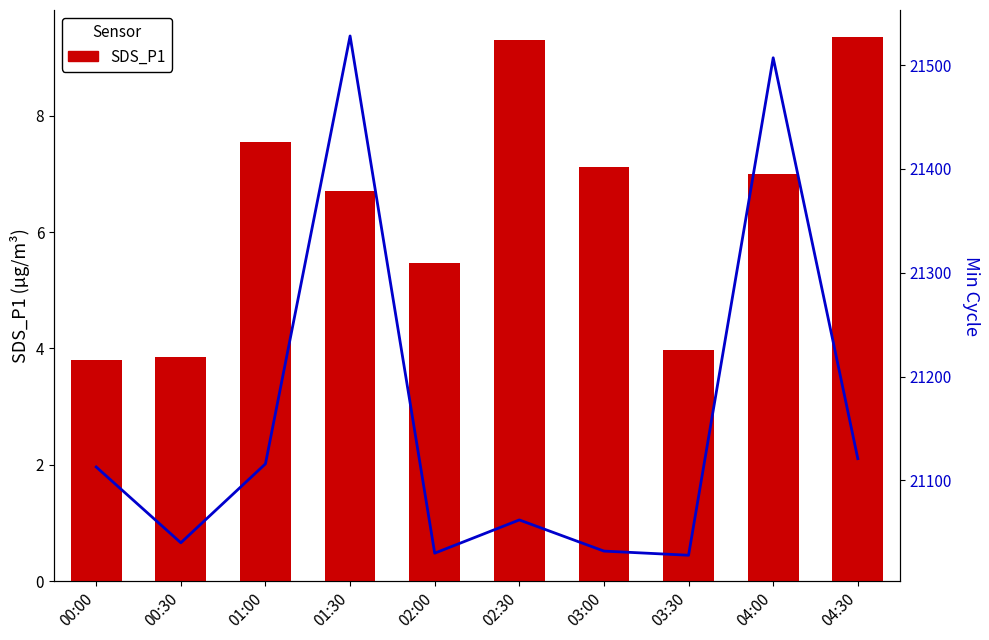

Reading left to right, extract all data points from this chart.

SDS_P1: 00:00=3.8	00:30=3.9	01:00=7.5	01:30=6.7	02:00=5.5	02:30=9.3	03:00=7.1	03:30=4.0	04:00=7.0	04:30=9.3
Min_cycle: 00:00=21113.0	00:30=21040.0	01:00=21116.0	01:30=21528.0	02:00=21030.0	02:30=21062.0	03:00=21032.0	03:30=21028.0	04:00=21507.0	04:30=21121.0